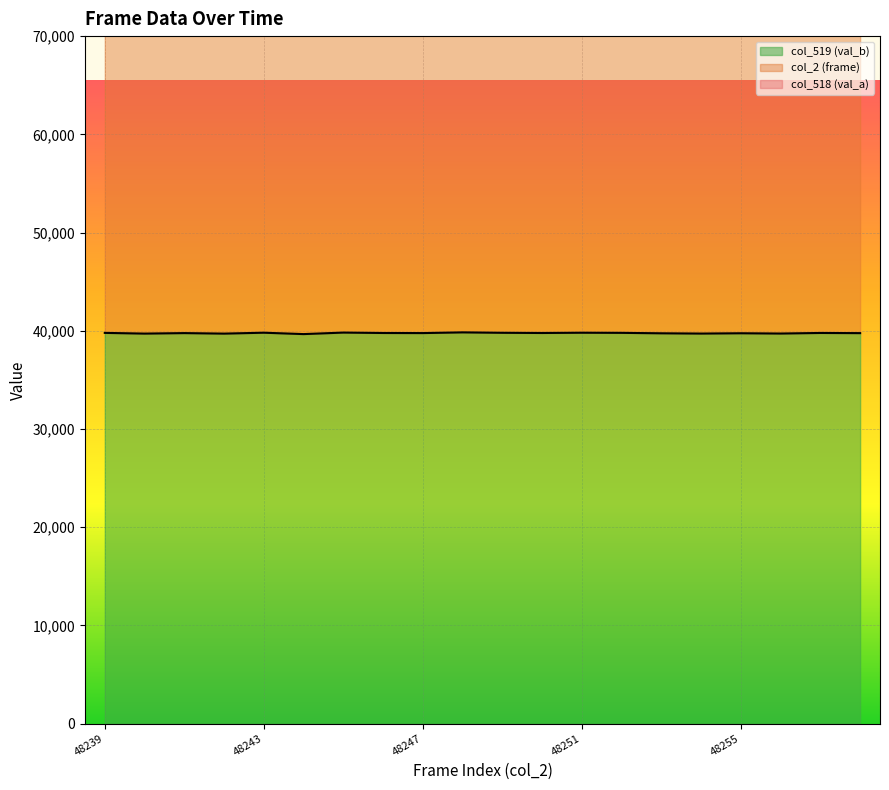

What is the difference between the maximum and second lowest values in the col_515 (total) series?

229